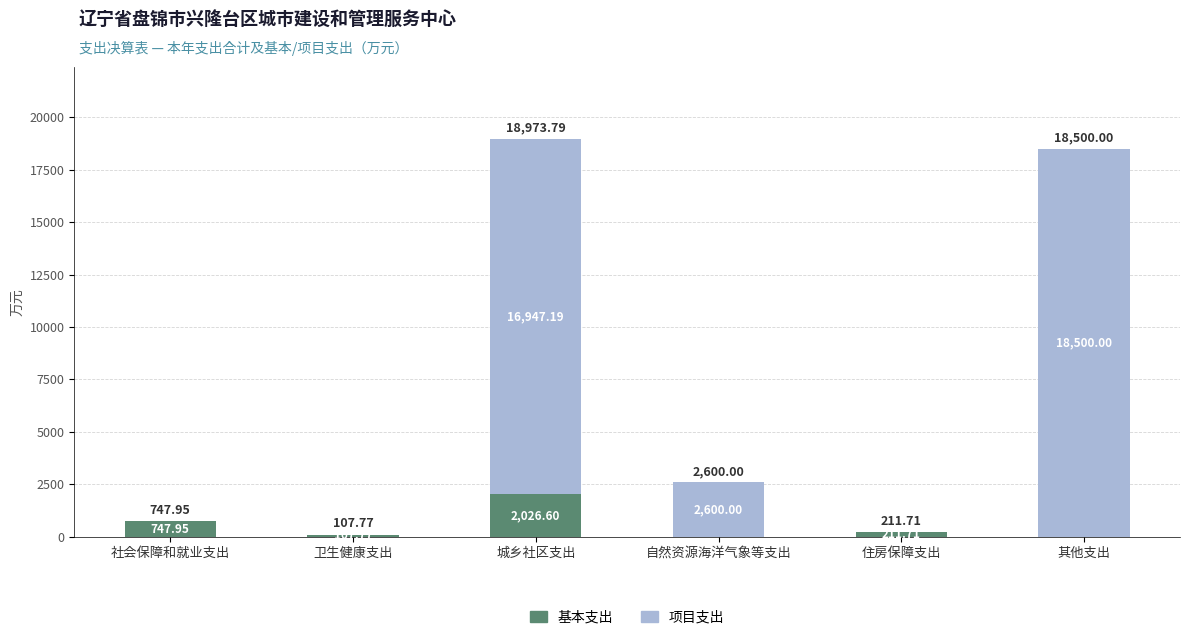

What is the sum of all 基本支出 values?

3094.0